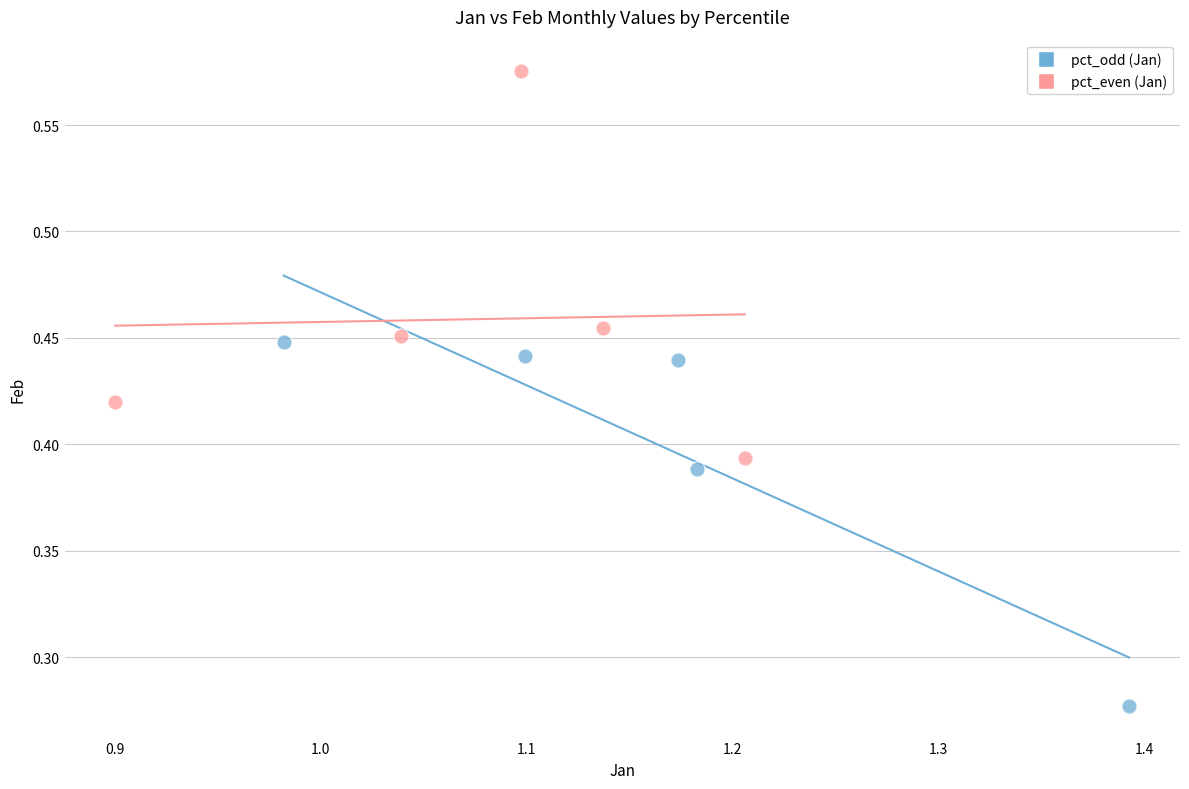

Which series contains the lowest Y value?

pct_odd (Jan)